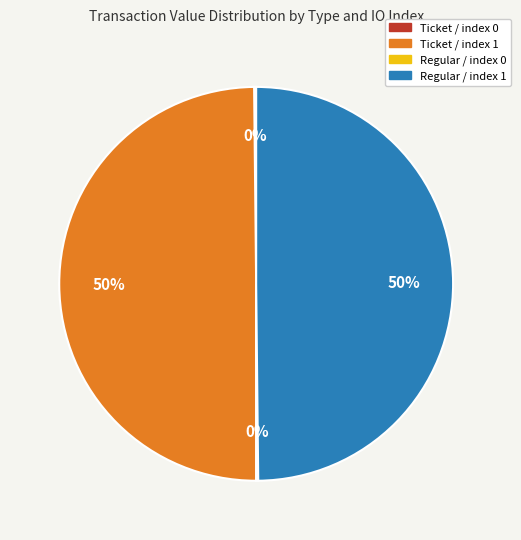

Do Regular / index 1 and Ticket / index 1 together represent more than half of the pie?

Yes